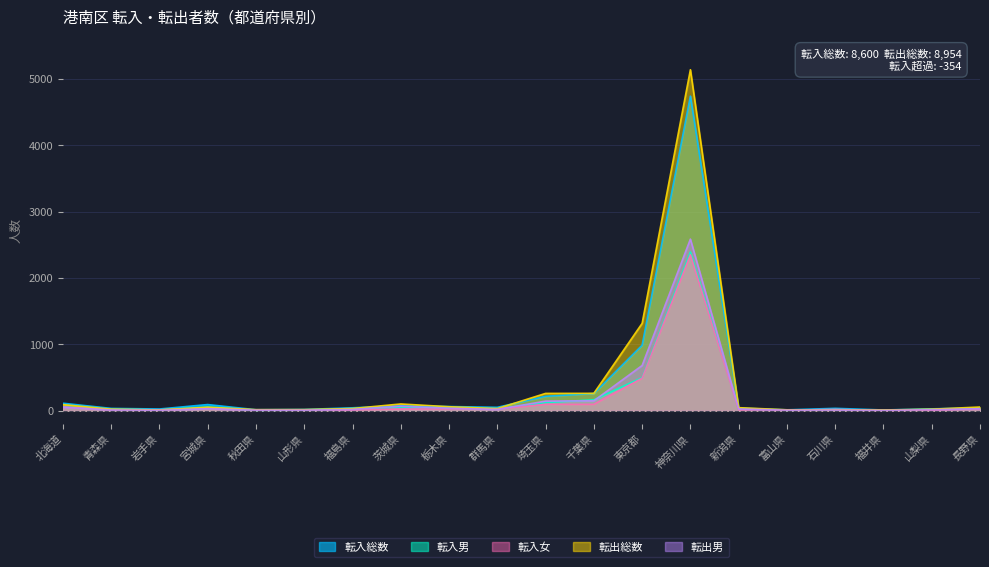

True or false: 転出男 has more than 1 points higher than both neighbors.

True